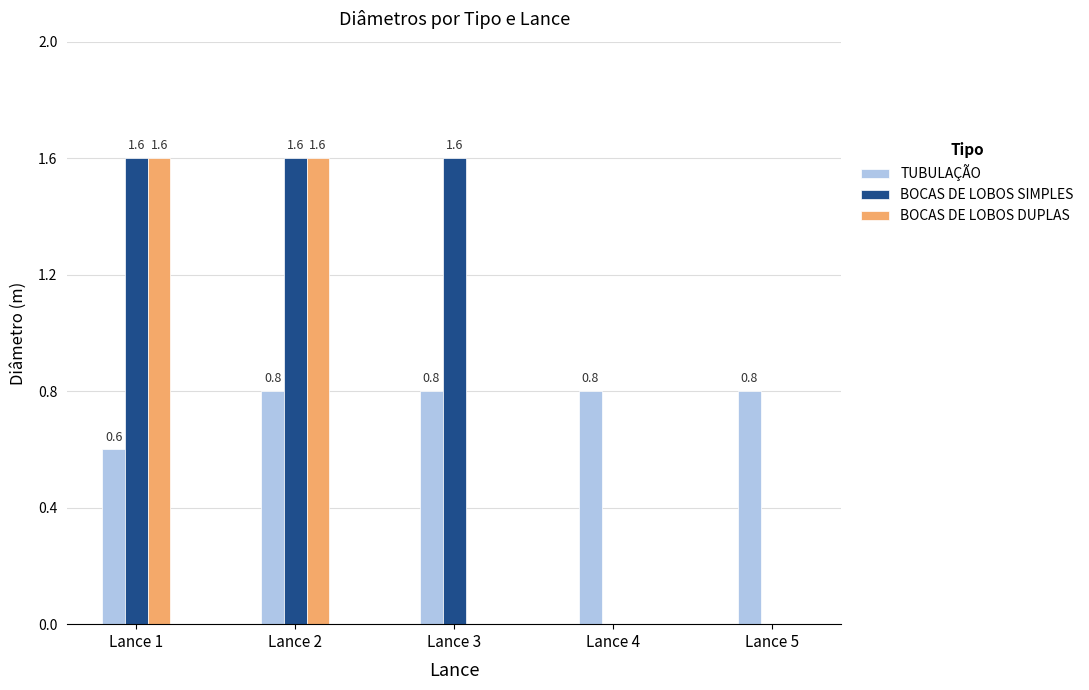

Which series has the largest total across all categories?

BOCAS DE LOBOS SIMPLES